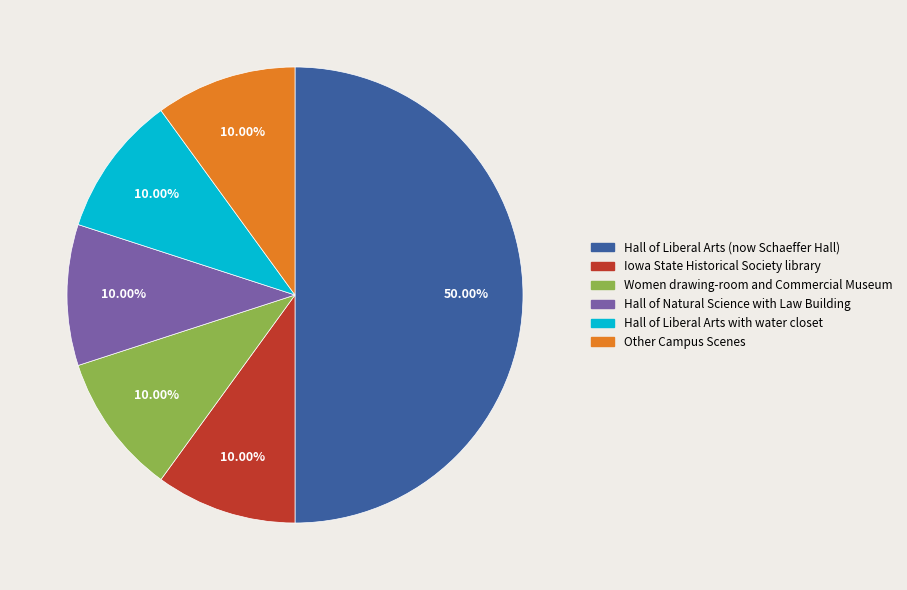

How many slices are in this pie chart?

6